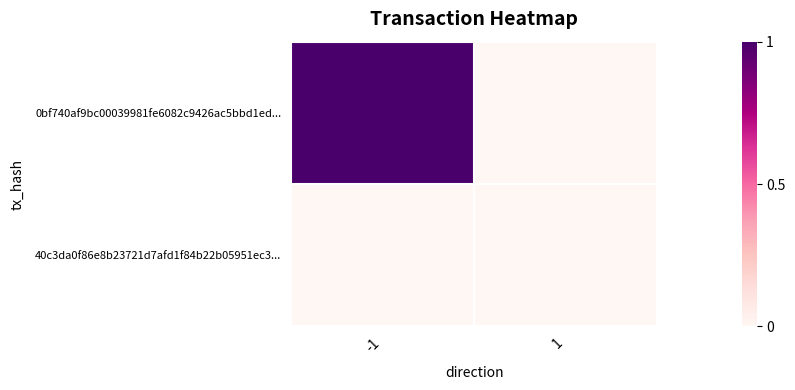

Rank the series at -1 from lowest to highest value.

40c3da0f86e8b23721d7afd1f84b22b05951ec3..., 0bf740af9bc00039981fe6082c9426ac5bbd1ed...